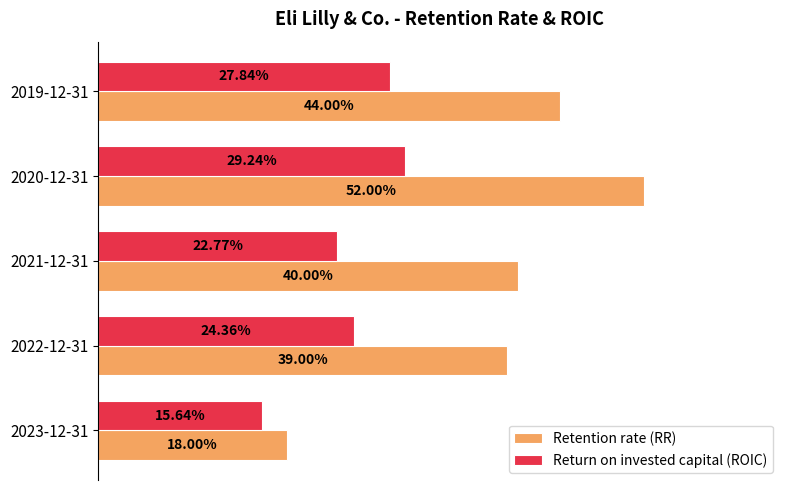

What are all the series names shown in the legend?

Retention rate (RR), Return on invested capital (ROIC)